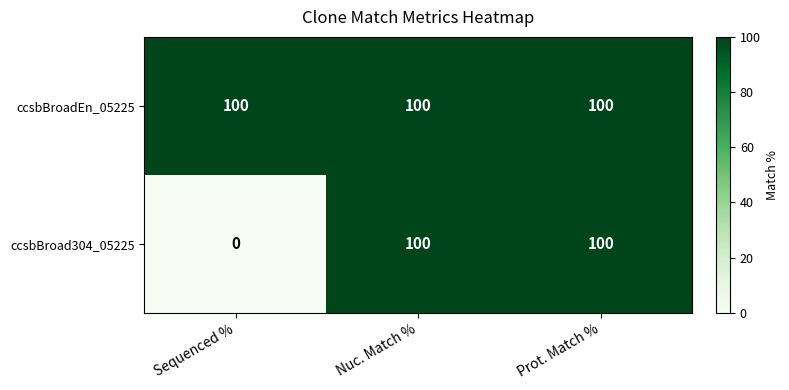

What is the total value across all series at Prot. Match %?

200